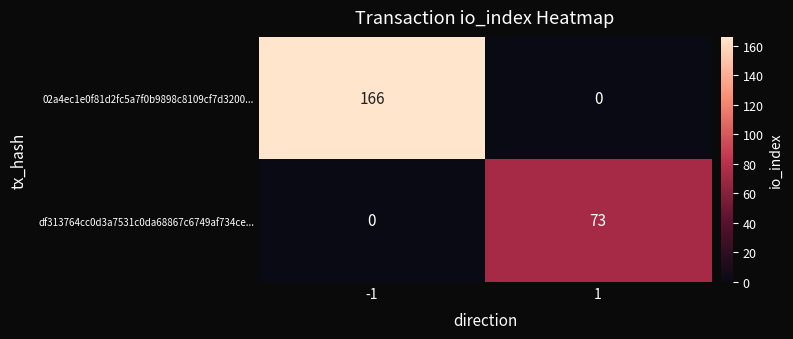

What is the total value across all series at -1?

166